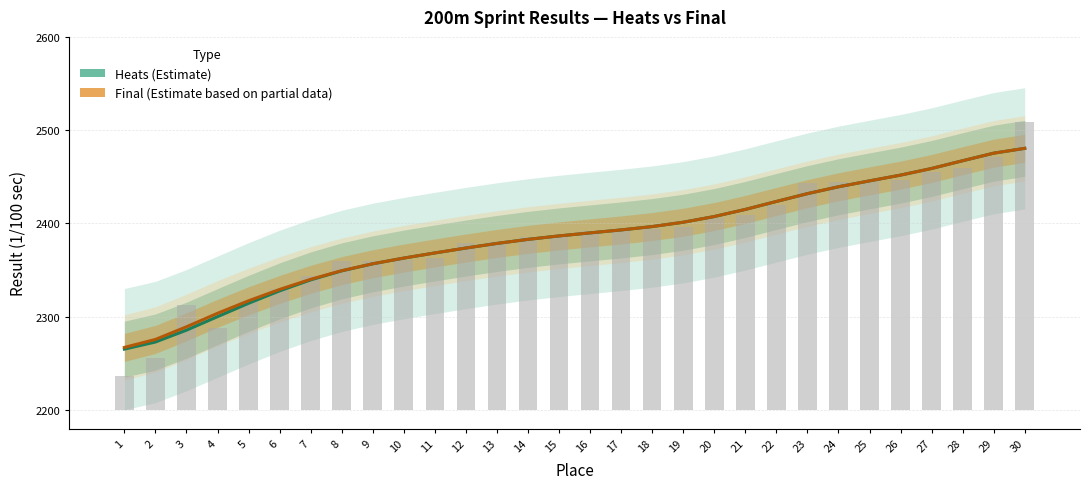

At how many categories does at least one series exceed 2426?

8